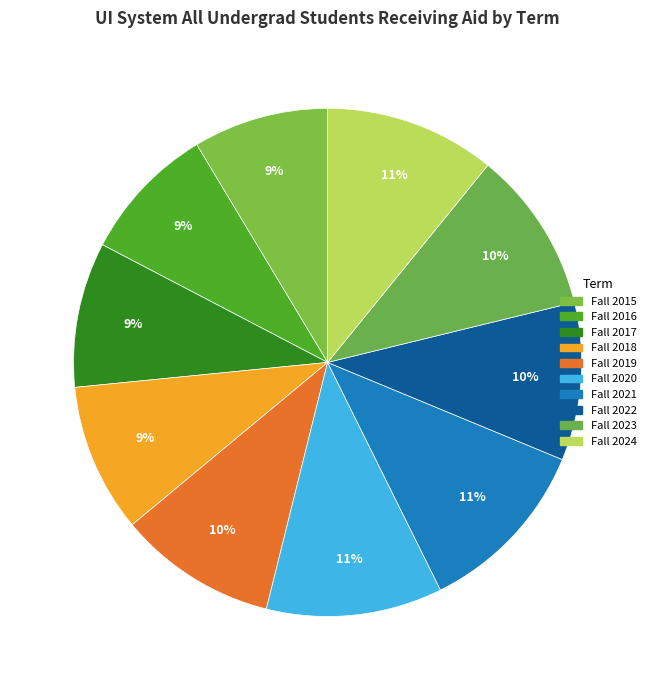

Approximately how many times larger is the value at Fall 2019 compared to Fall 2017?

1.1